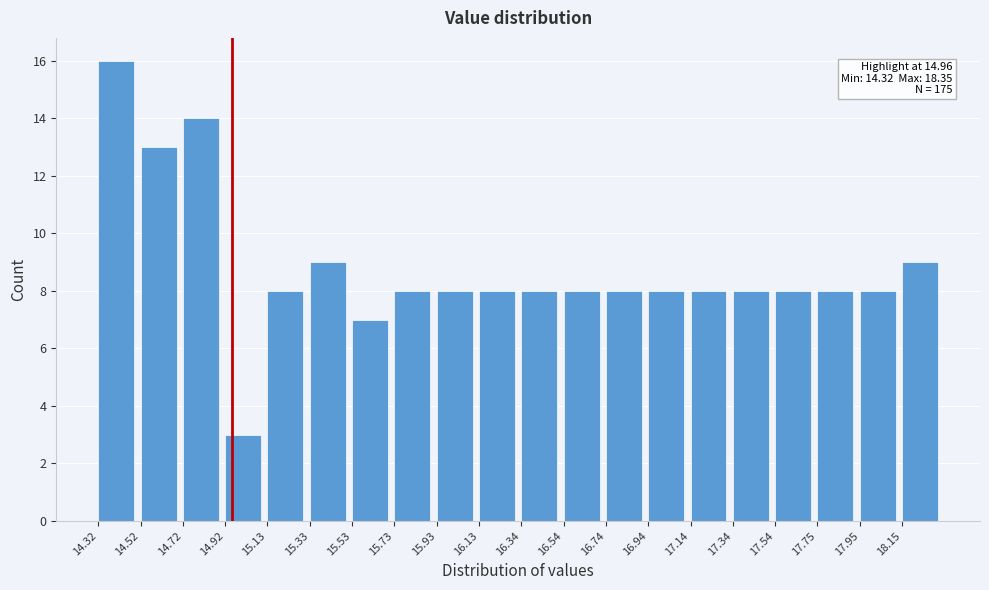

Which range on the x-axis has the tallest bar?

14.30 to 14.50